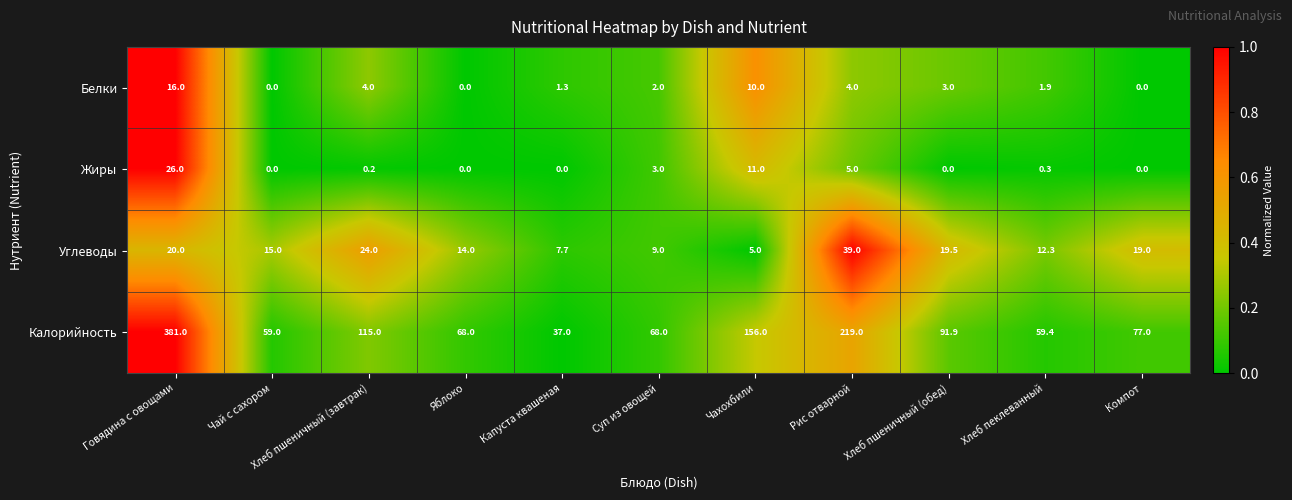

At how many categories does at least one series exceed 70?

6